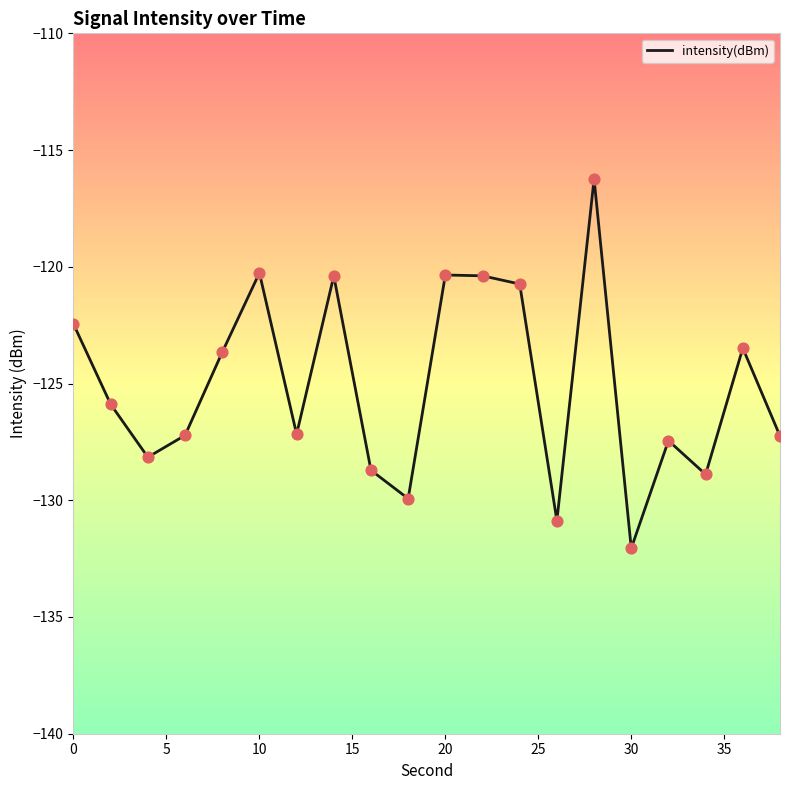

What is the greatest value displayed?

-116.2